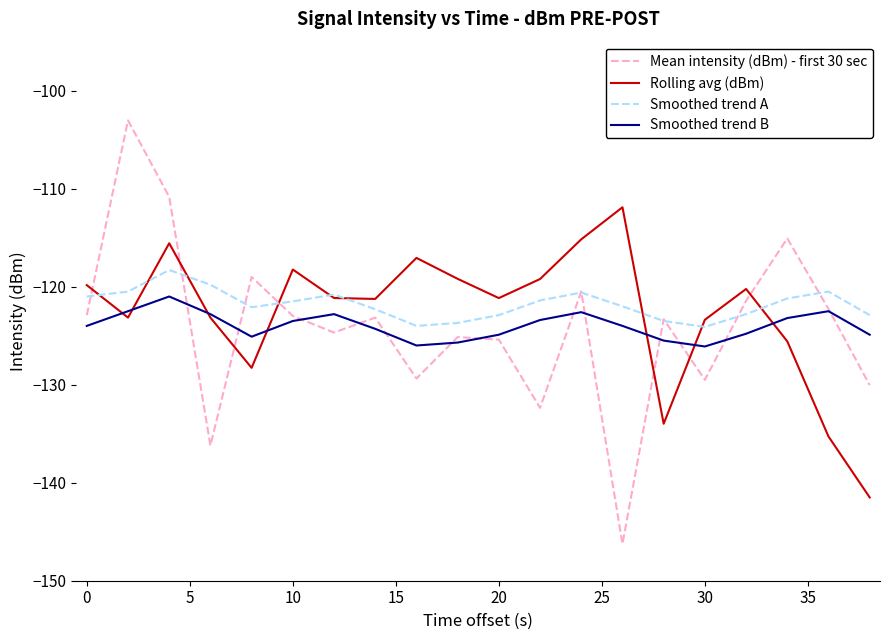

What is the lowest value of the Rolling avg (dBm) series?

-141.5